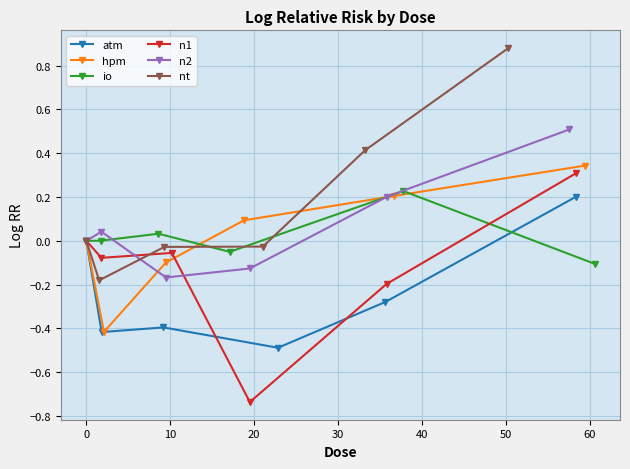

How many data points does each series have?

6